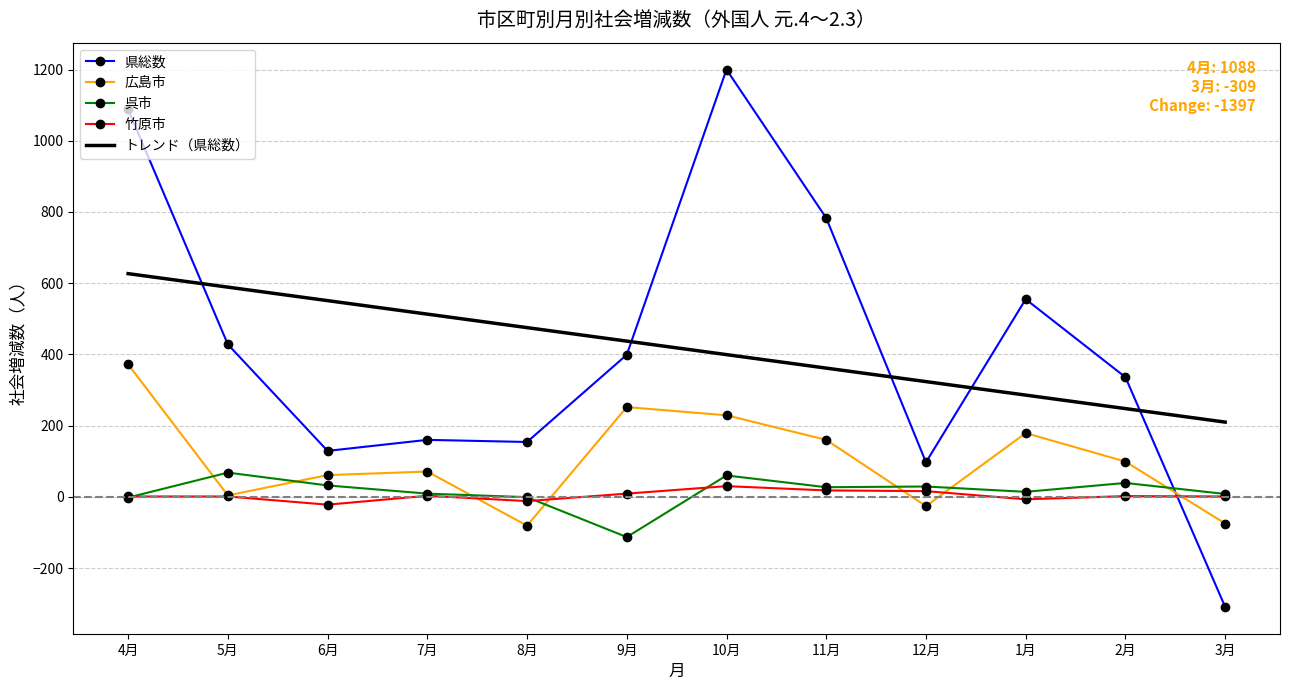

True or false: 竹原市 and トレンド（県総数） cross at least once.

False